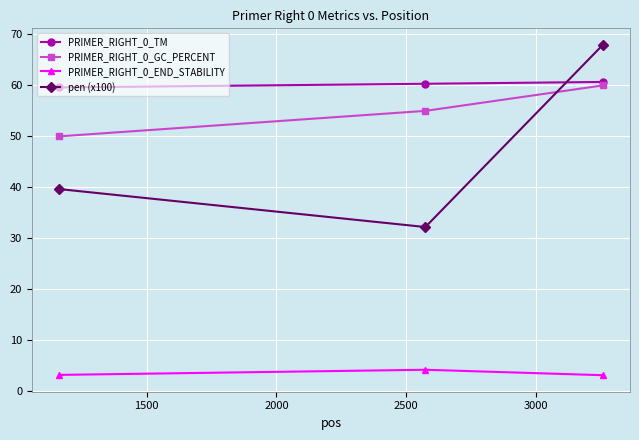

At how many categories does at least one series exceed 45?

3